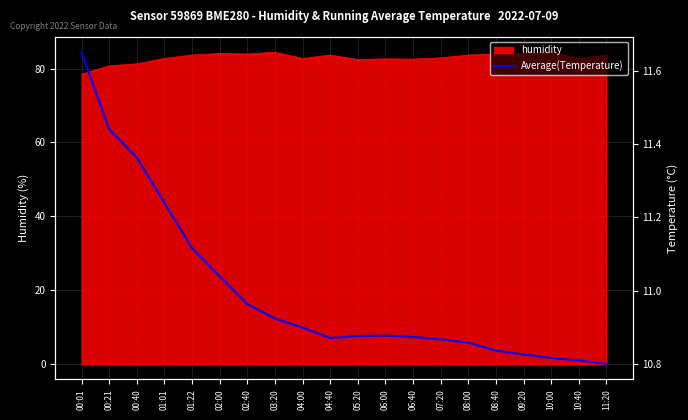

True or false: the data shows 11.0 at 02:00.

True